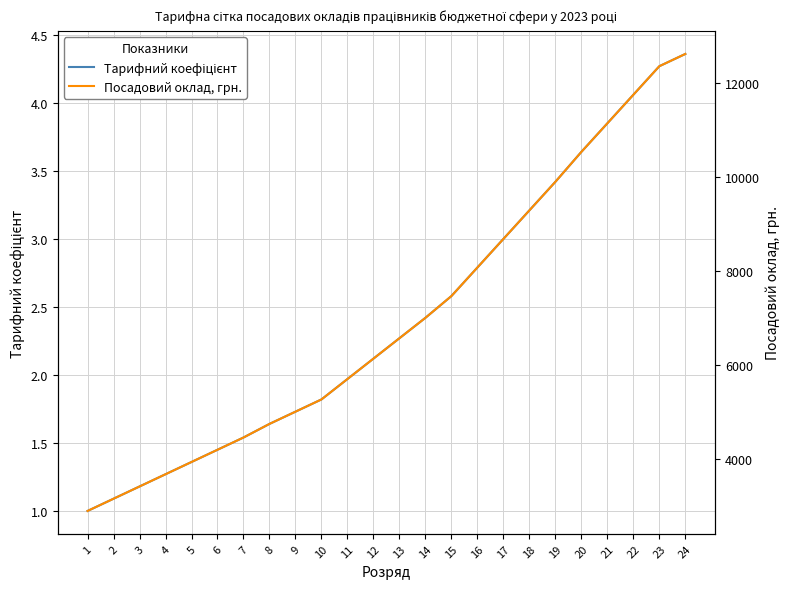

Reading left to right, extract all data points from this chart.

Тарифний коефіцієнт: 1=1.0	2=1.1	3=1.2	4=1.3	5=1.4	6=1.4	7=1.5	8=1.6	9=1.7	10=1.8	11=2.0	12=2.1	13=2.3	14=2.4	15=2.6	16=2.8	17=3.0	18=3.2	19=3.4	20=3.6	21=3.9	22=4.1	23=4.3	24=4.4
Посадовий оклад, грн.: 1=2893.0	2=3153.4	3=3413.7	4=3674.1	5=3934.5	6=4194.9	7=4455.2	8=4744.5	9=5004.9	10=5265.3	11=5699.2	12=6133.2	13=6567.1	14=7001.1	15=7463.9	16=8071.5	17=8679.0	18=9286.5	19=9894.1	20=10530.5	21=11138.0	22=11745.6	23=12353.1	24=12613.5